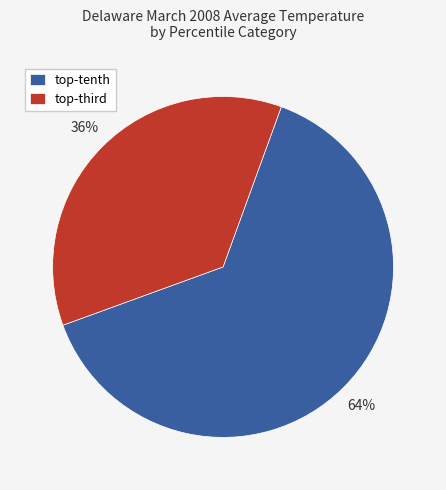

Which slice is the smallest?

top-third